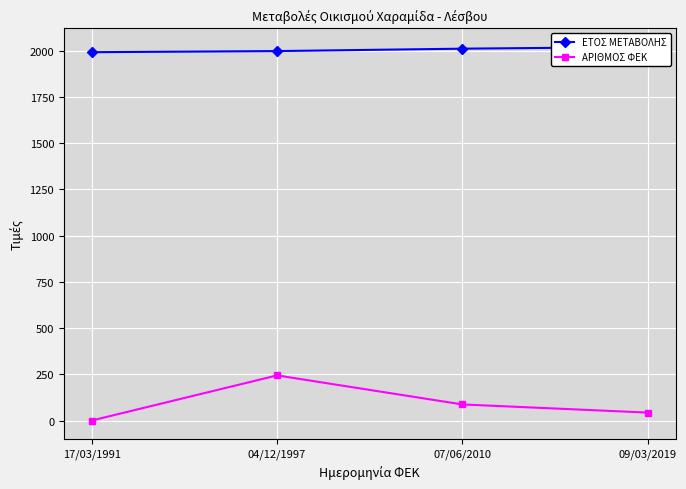

How many values in ΑΡΙΘΜΟΣ ΦΕΚ are above zero?

3